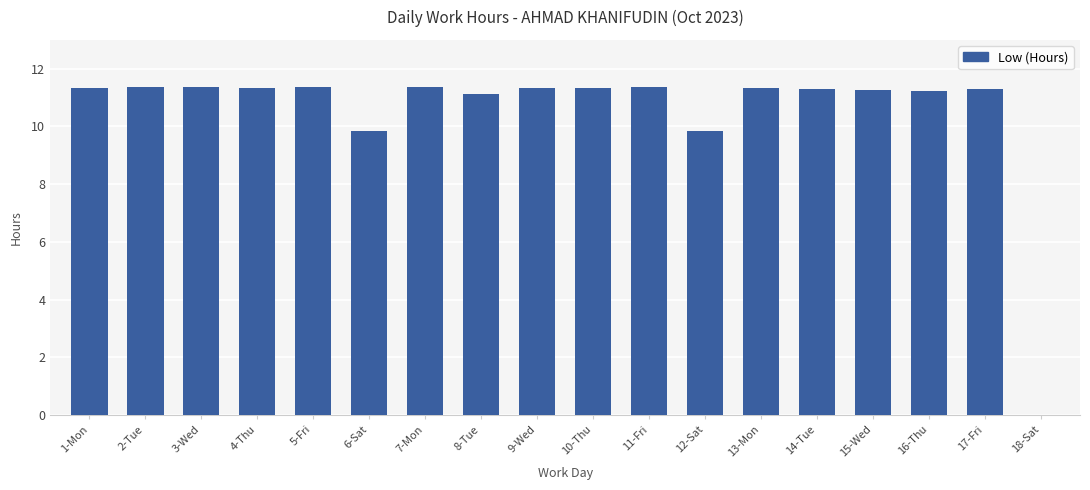

The value at 17-Fri is 11.3. True or false?

True